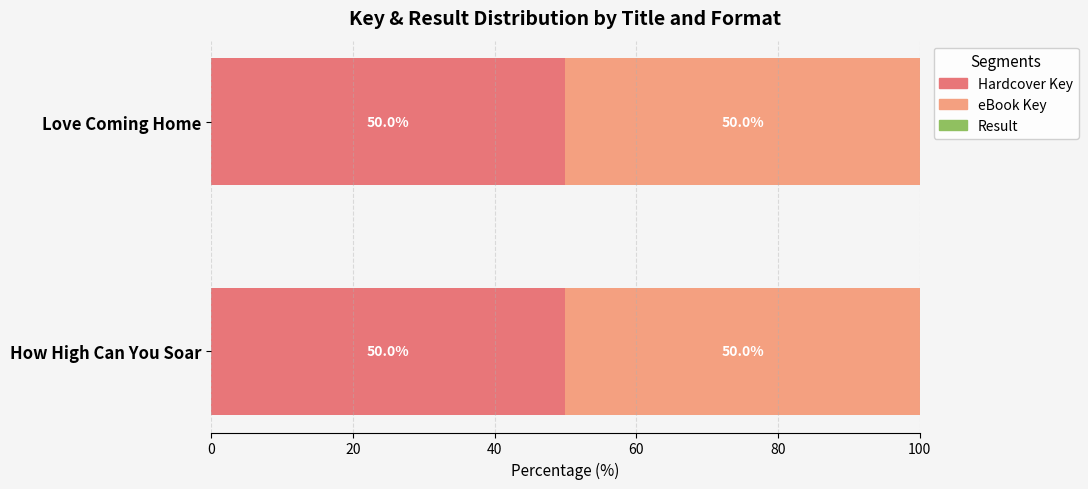

The Hardcover Key series shows 22.1 at Love Coming Home. True or false?

False